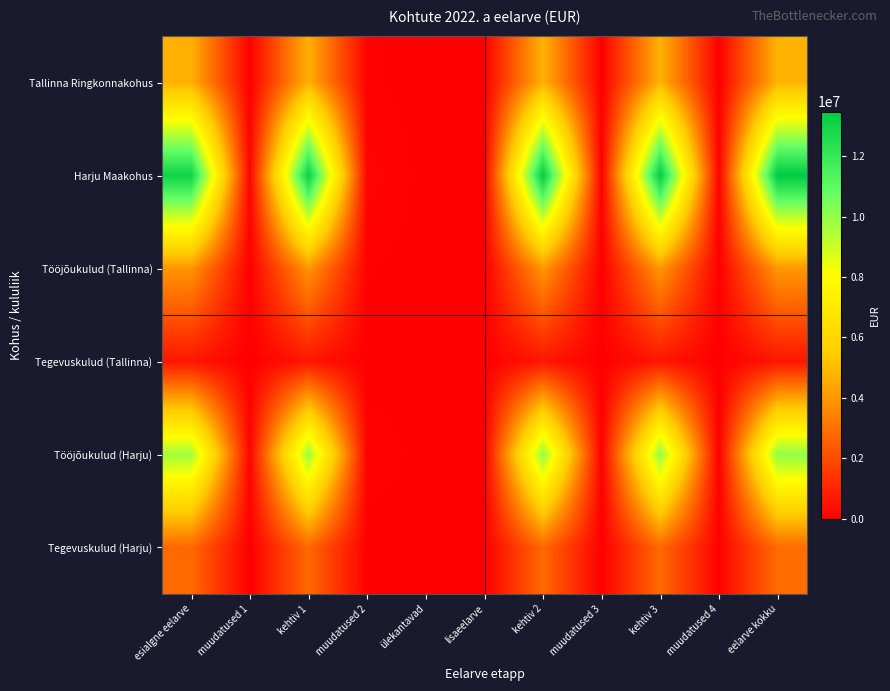

List the series in order of their peak value, lowest first.

Tegevuskulud (Tallinna), Tegevuskulud (Harju), Tööjõukulud (Tallinna), Tallinna Ringkonnakohus, Tööjõukulud (Harju), Harju Maakohus